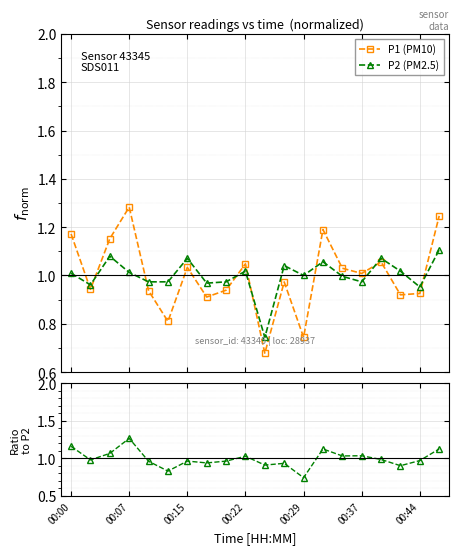

Is this an area chart (filled region under the line)?

No